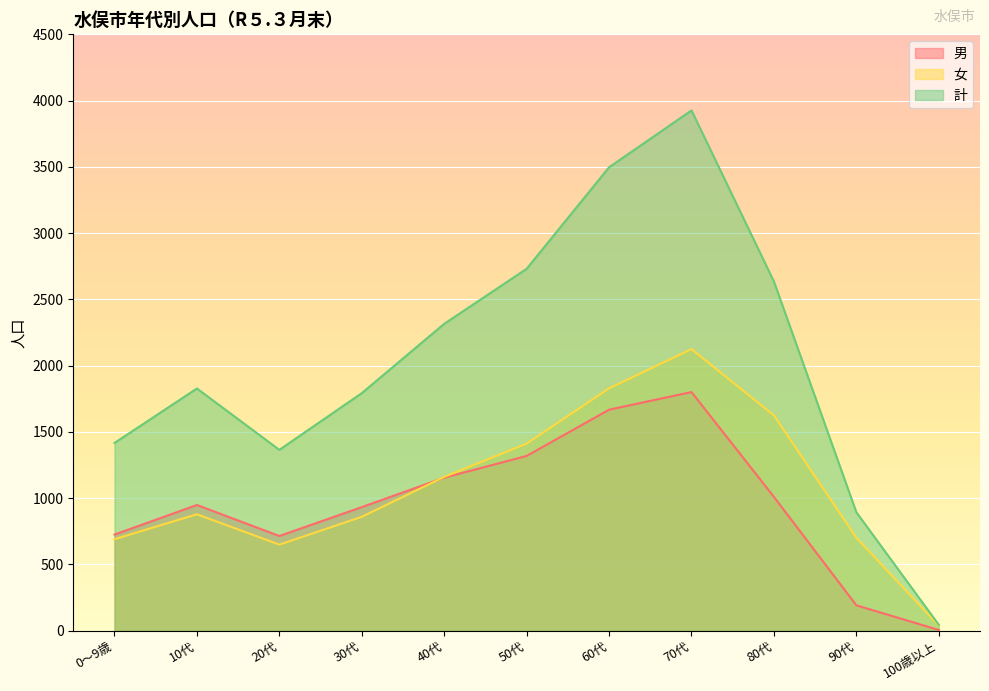

At how many categories does at least one series exceed 1597?

7